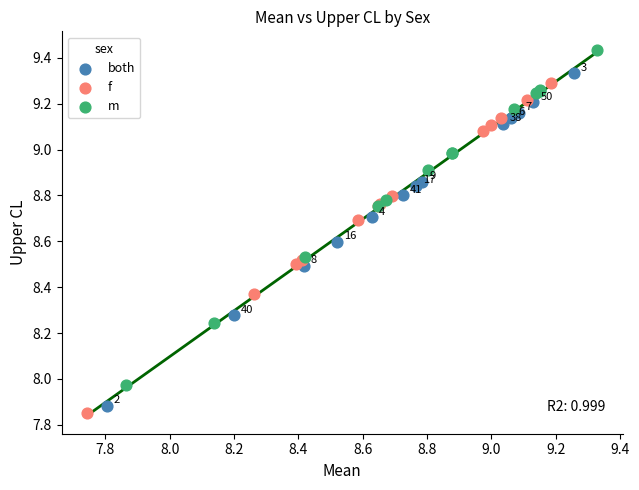

Which series reaches the maximum Y coordinate?

m